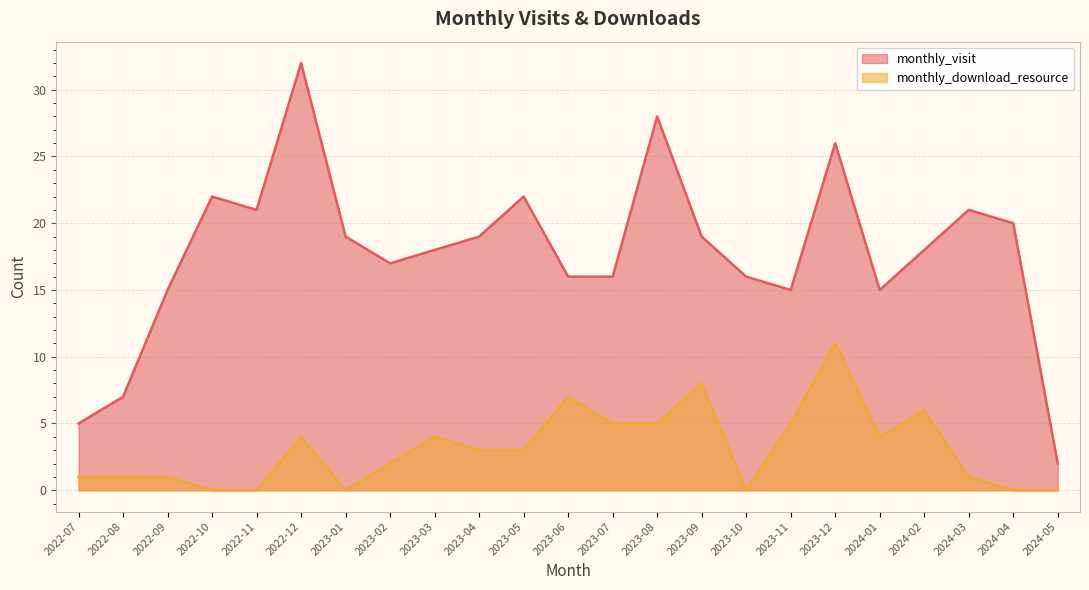

Reading right to left, list all the values displayed in this chart.

monthly_visit: 2	20	21	18	15	26	15	16	19	28	16	16	22	19	18	17	19	32	21	22	15	7	5
monthly_download_resource: 0	0	1	6	4	11	5	0	8	5	5	7	3	3	4	2	0	4	0	0	1	1	1